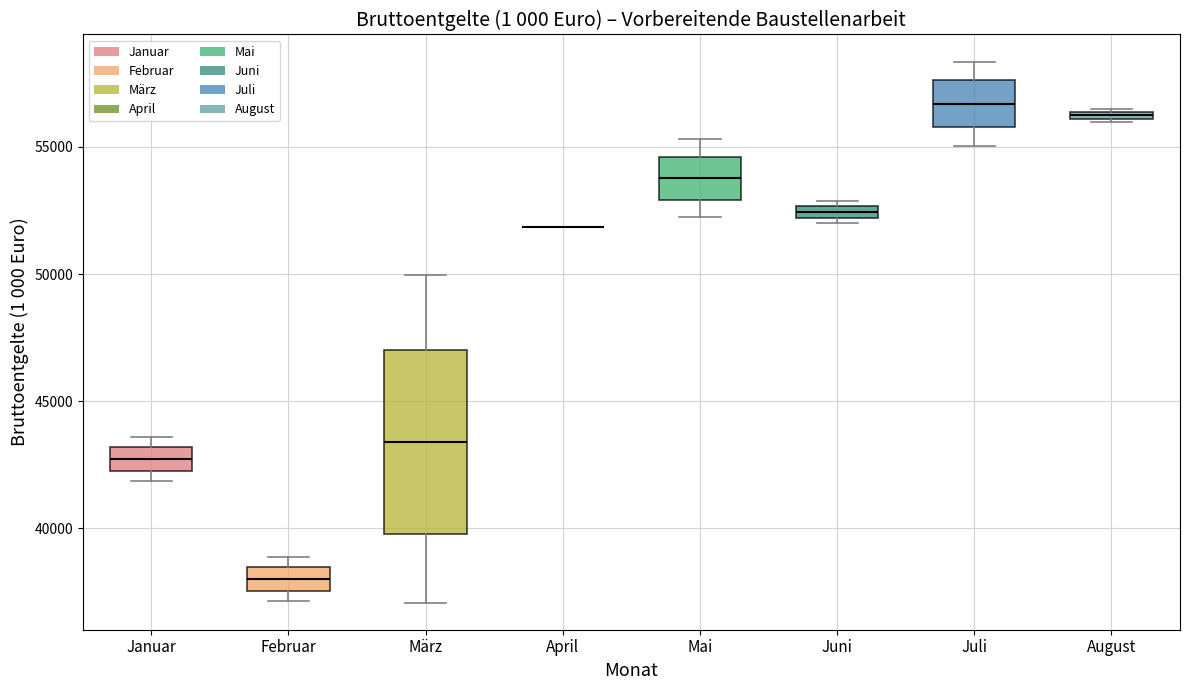

Where is the lower edge of the box for August on the y-axis? The values are not printed on the chart, so give them approximately, as read against the axis.

56000